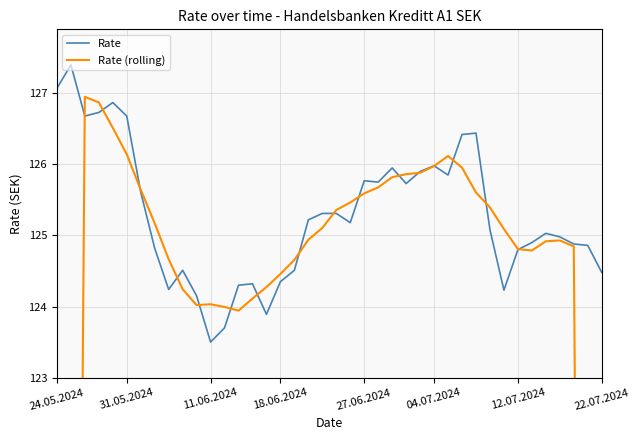

What is the value of the Rate (rolling) point at the 23rd from the left?

125.6